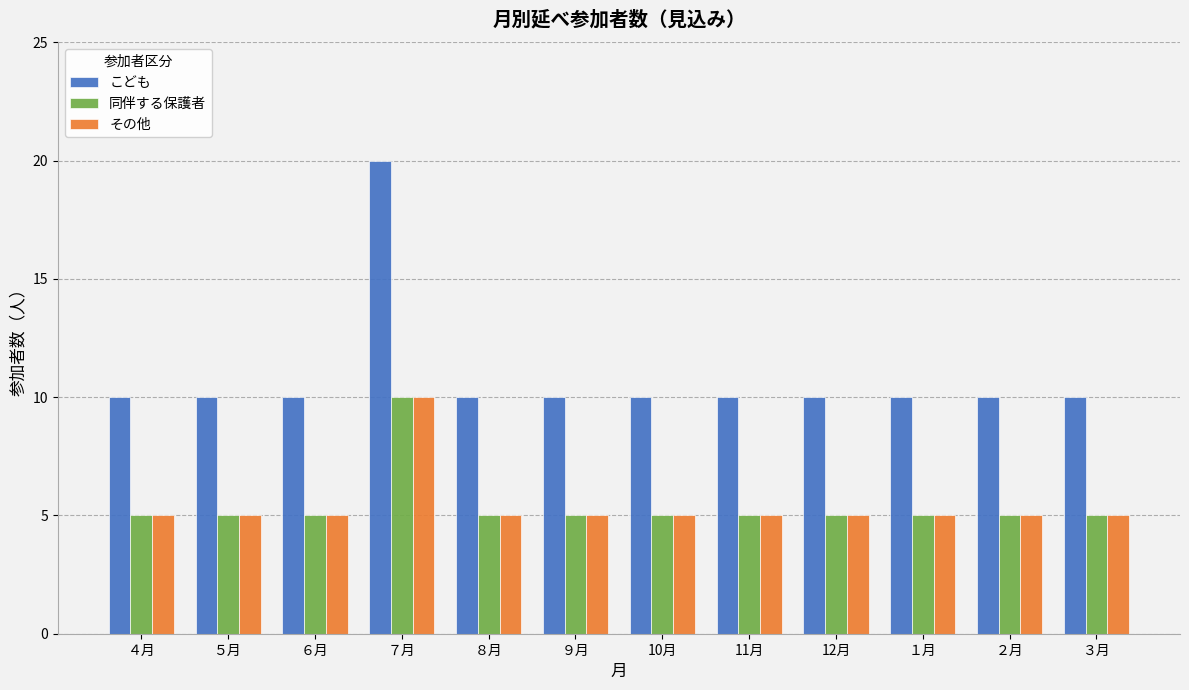

Reading right to left, what are all the values shown in this chart?

こども: ３月=10	２月=10	１月=10	12月=10	11月=10	10月=10	９月=10	８月=10	７月=20	６月=10	５月=10	４月=10
同伴する保護者: ３月=5	２月=5	１月=5	12月=5	11月=5	10月=5	９月=5	８月=5	７月=10	６月=5	５月=5	４月=5
その他: ３月=5	２月=5	１月=5	12月=5	11月=5	10月=5	９月=5	８月=5	７月=10	６月=5	５月=5	４月=5